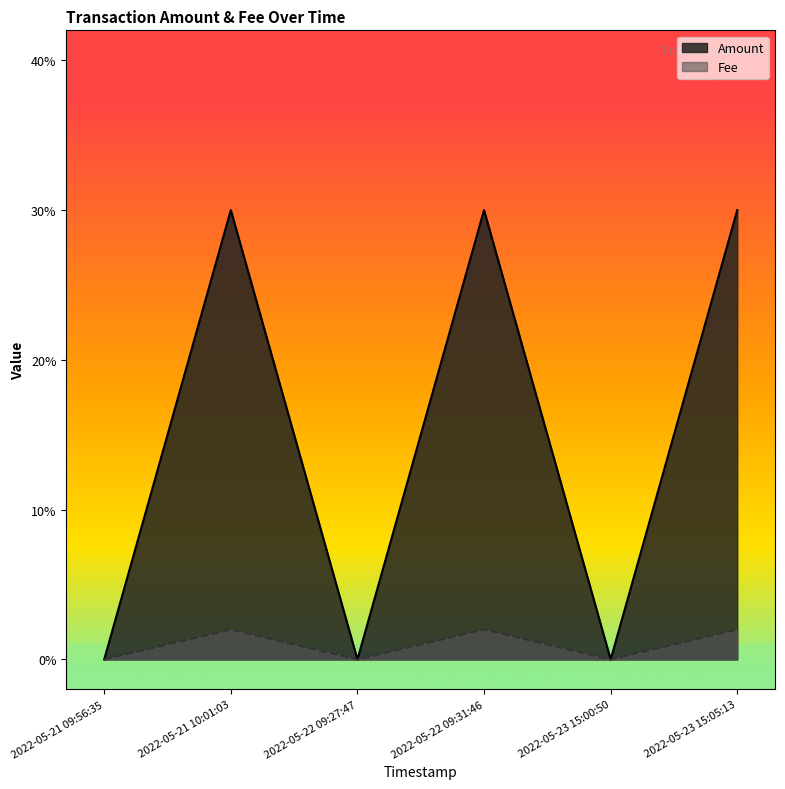

What are all the series names shown in the legend?

Amount, Fee